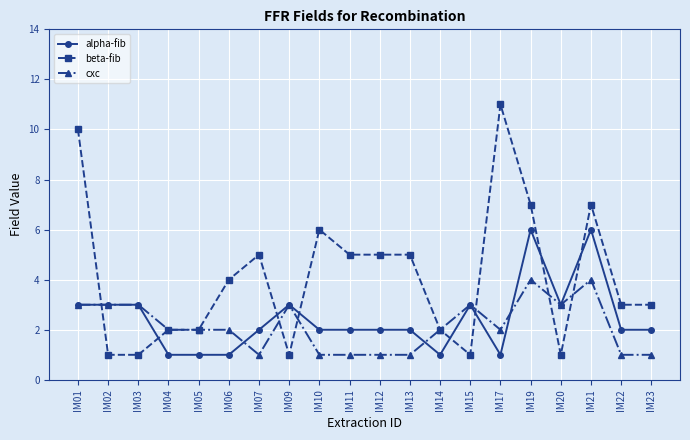

Which series has the largest range (max minus min)?

beta-fib